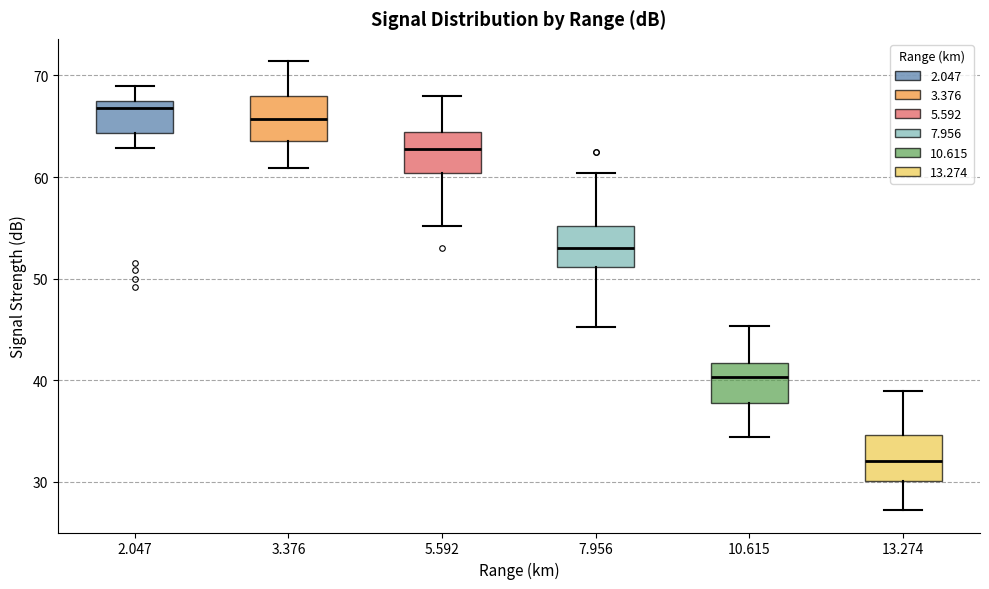

Reading left to right, transcribe this box plot: for each box, give where its median line is, the range the box spans, and where its two whiskers end, as read against the y-axis. The values are not printed on the chart, so give them approximately, as read against the axis.

2.047: median 67 (just below the box's upper edge), box 64 to 67, whiskers 63 to 69
3.376: median 66, box 64 to 68, whiskers 61 to 71
5.592: median 63, box 60 to 64, whiskers 55 to 68
7.956: median 53, box 51 to 55, whiskers 45 to 60
10.615: median 40, box 38 to 42, whiskers 34 to 45
13.274: median 32, box 30 to 35, whiskers 27 to 39